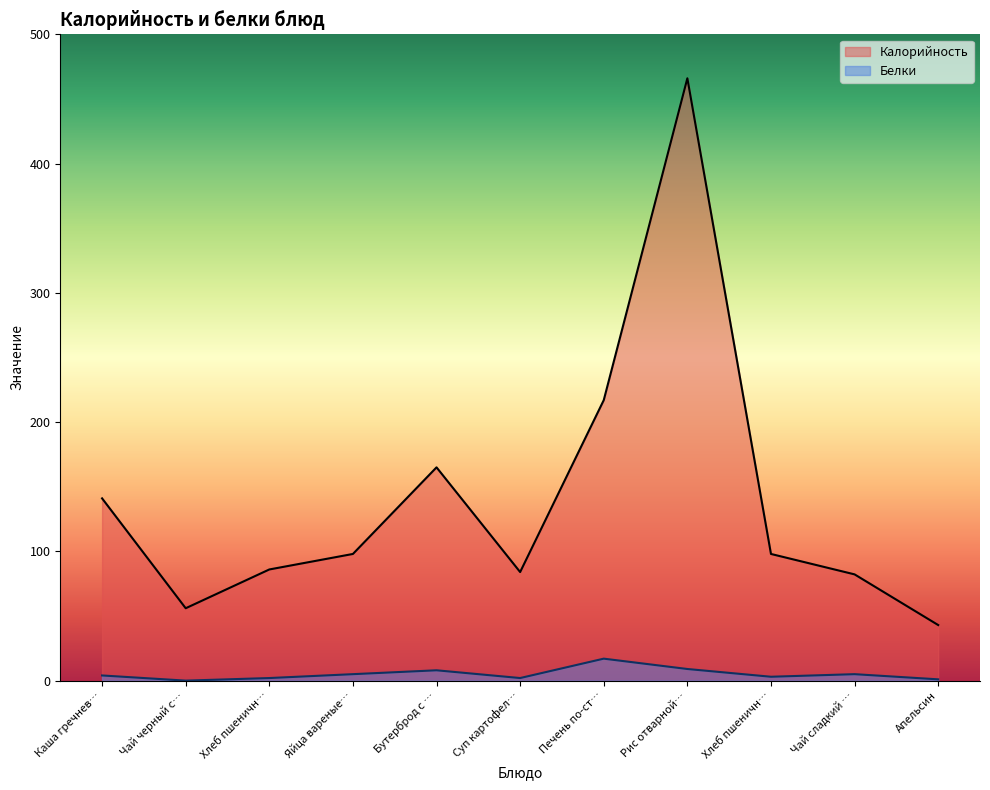

Which category has the highest value in the Белки series?

Печень по-ст…